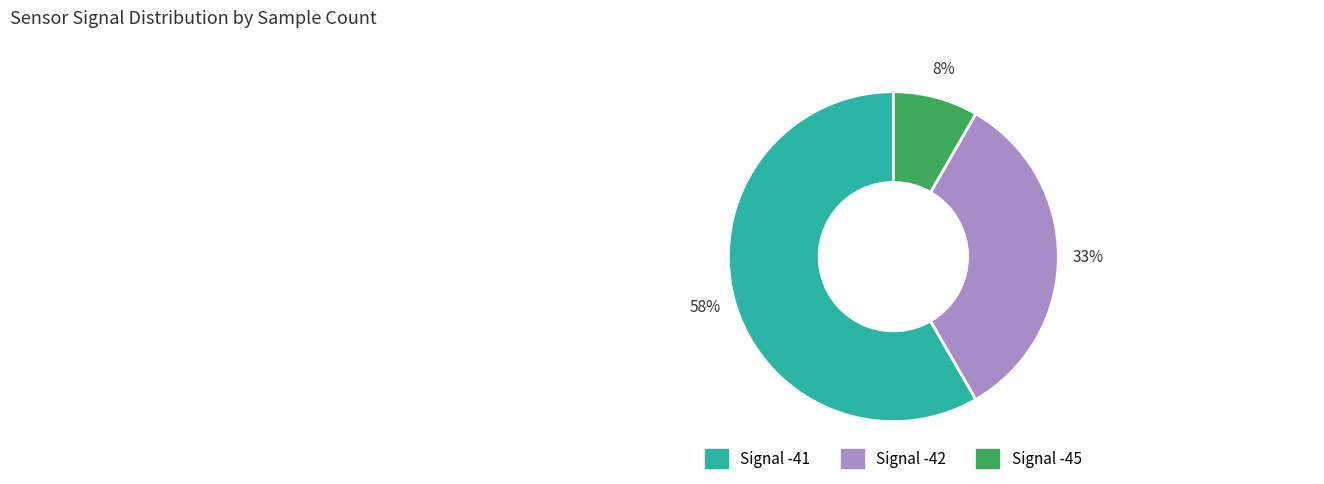

To the nearest percent, what is the average slice percentage?

33%